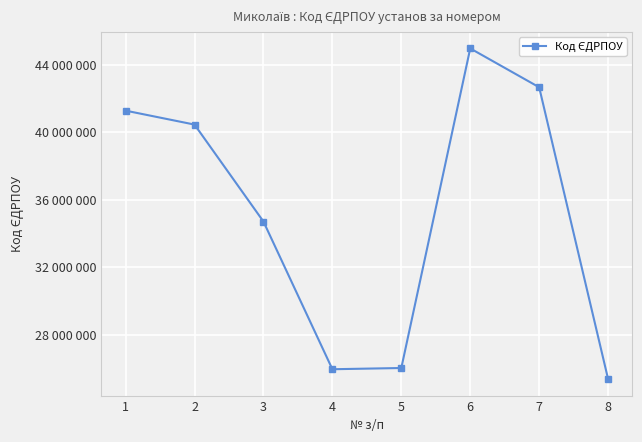

Is it true that the value at 6 is 44965126?

True